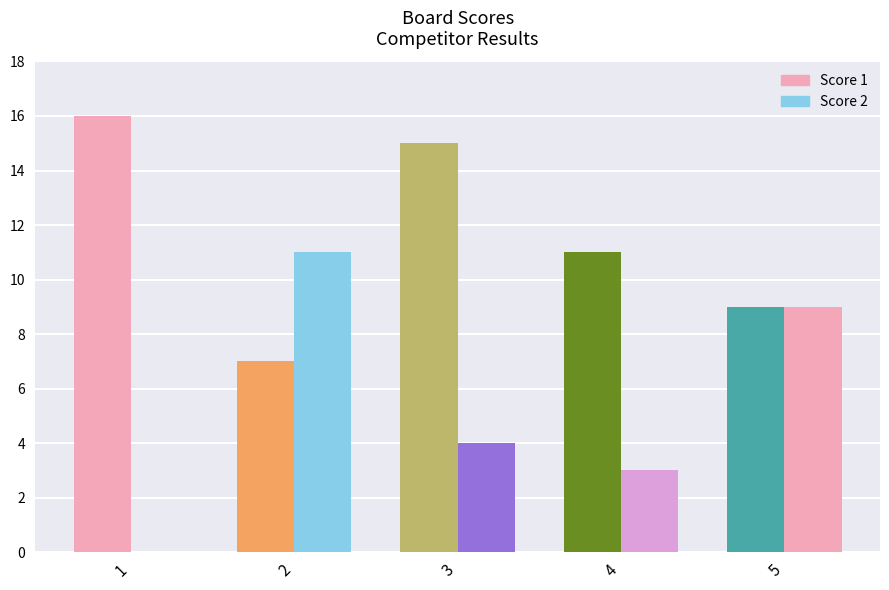

At 1, list the series in order from largest to smallest.

Score 1, Score 2